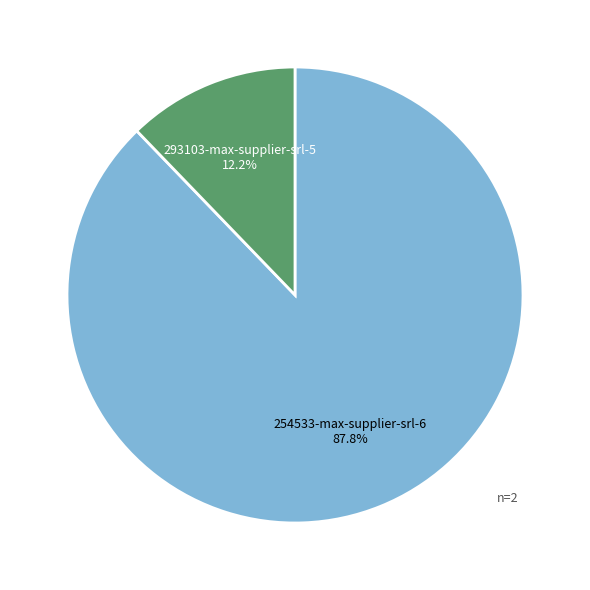

To the nearest percent, what is the average slice percentage?

50%